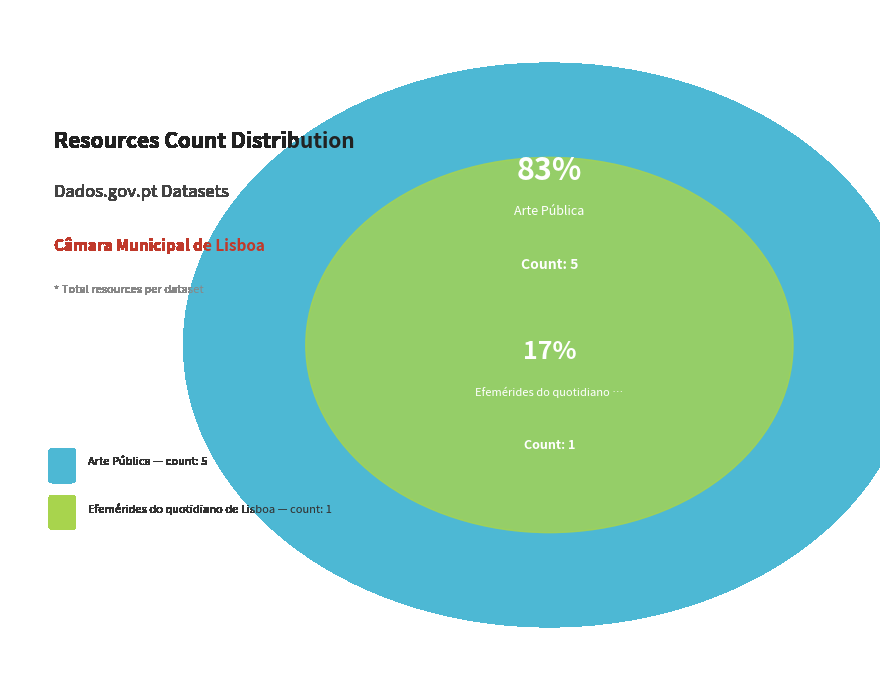

To the nearest percent, what portion does Arte Pública represent?

83%